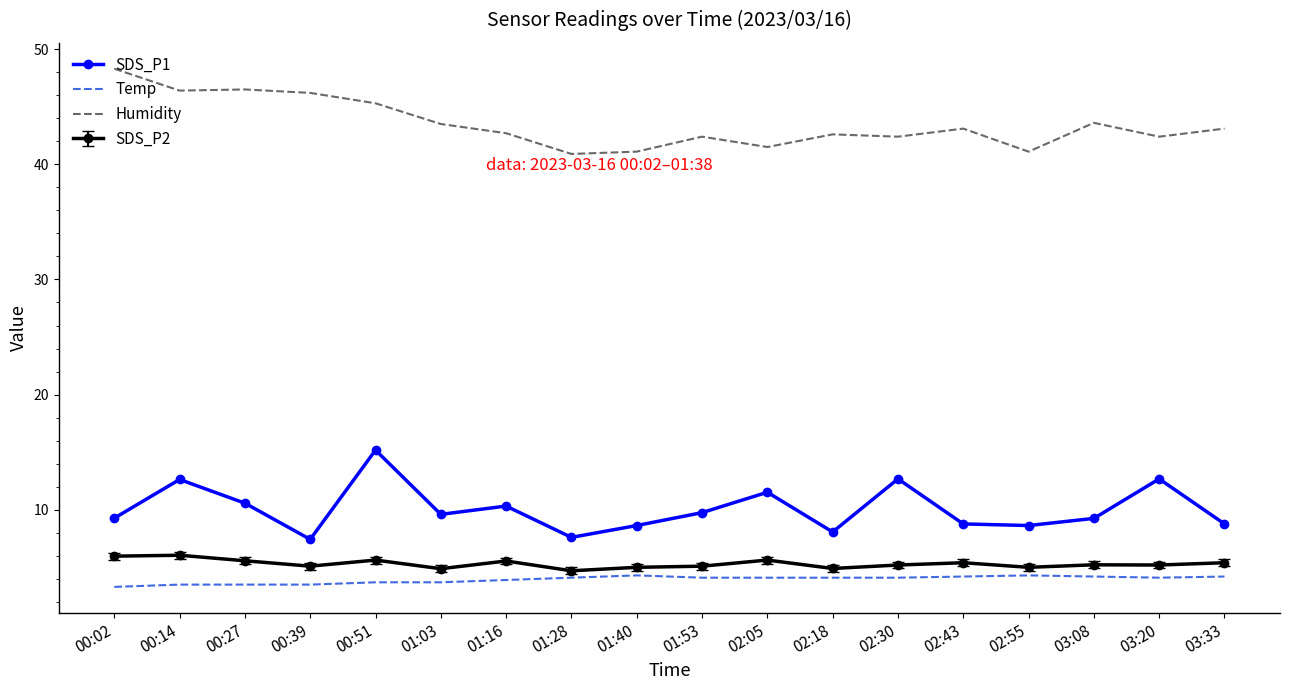

Count the number of categories in the chart.

18